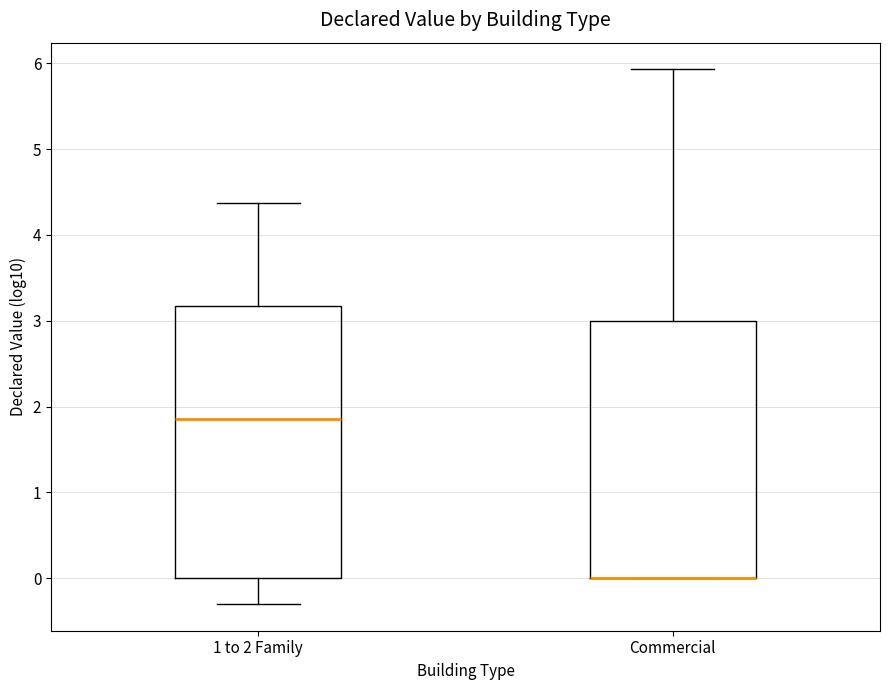

Where is the lower edge of the box for Commercial on the y-axis? The values are not printed on the chart, so give them approximately, as read against the axis.

0.0